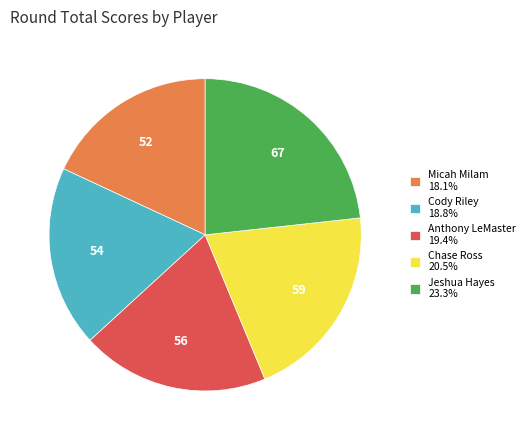

What is the smallest slice in the pie chart?

Micah Milam